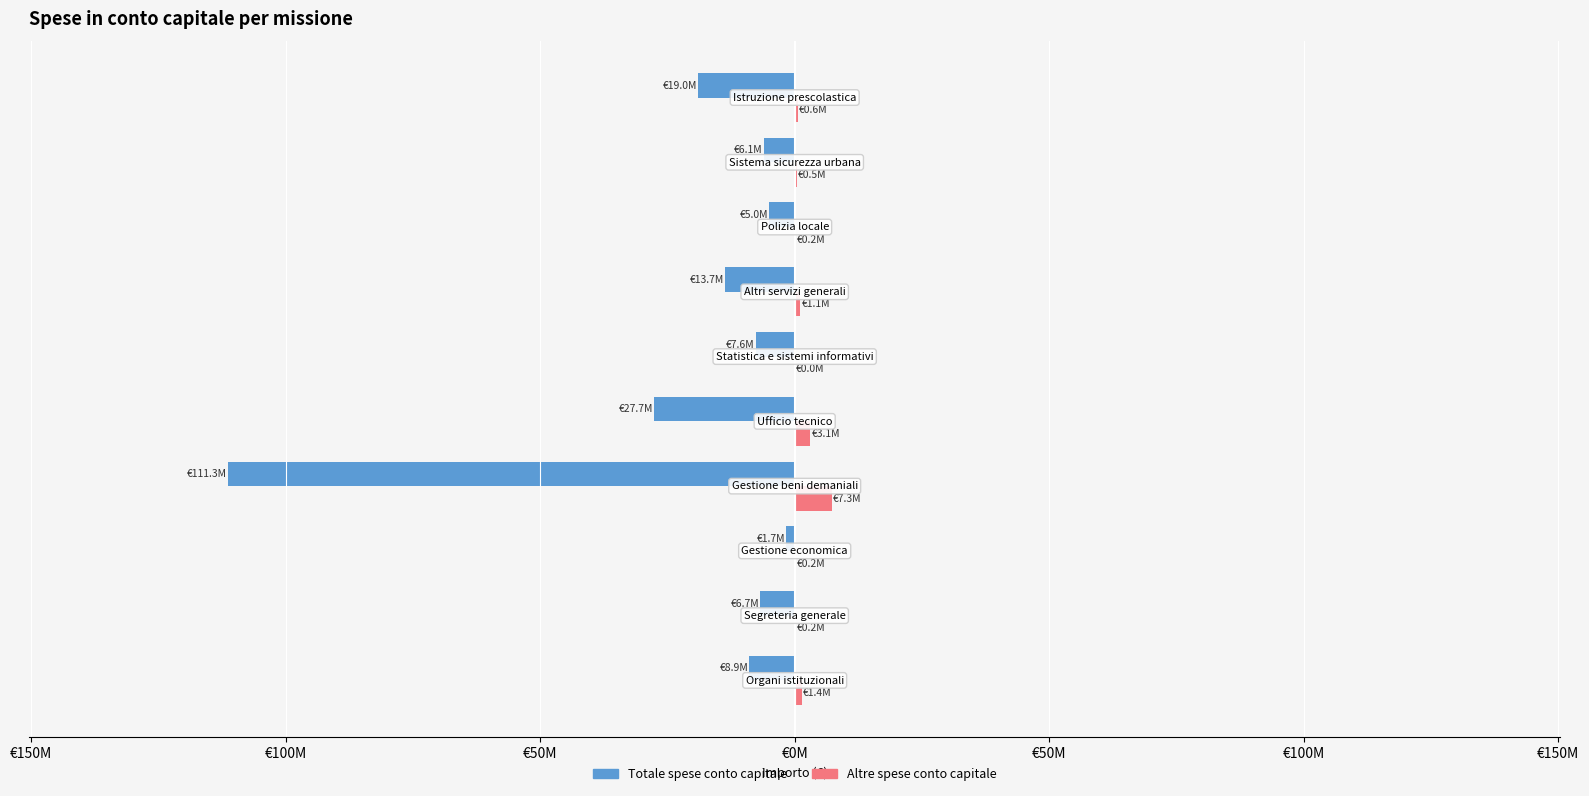

What are all the series names shown in the legend?

Totale spese conto capitale, Altre spese conto capitale